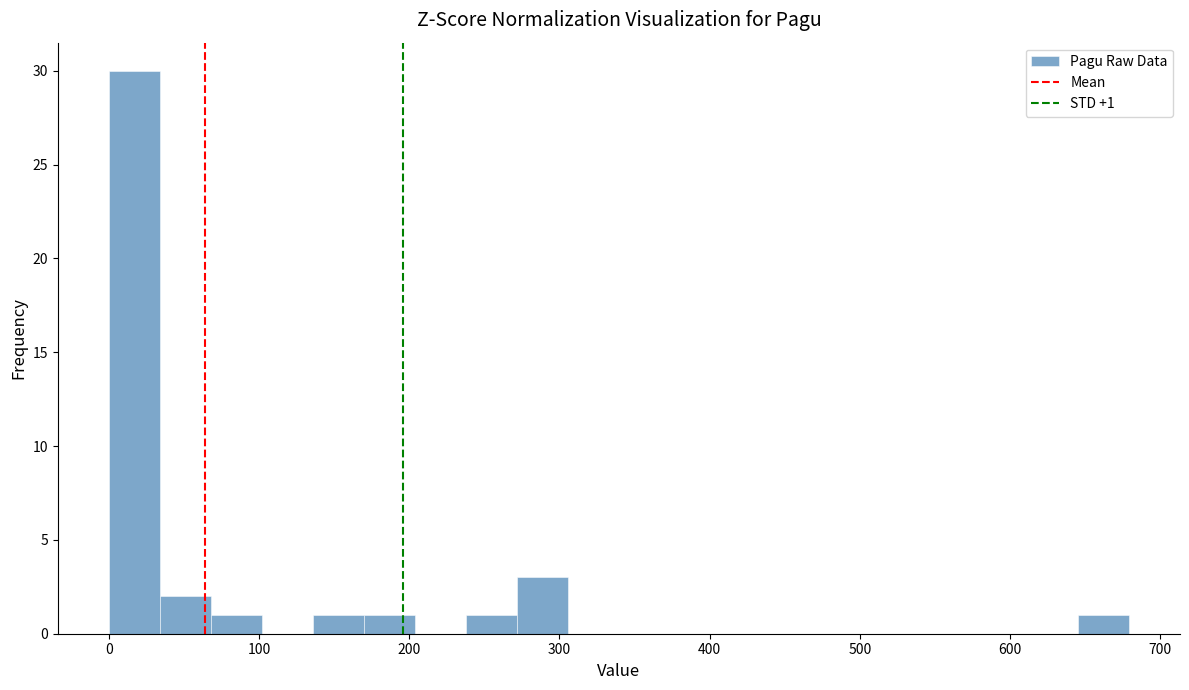

Around what value on the x-axis is the tallest bar? Give the approximate position of its centre, as read against the axis.

20